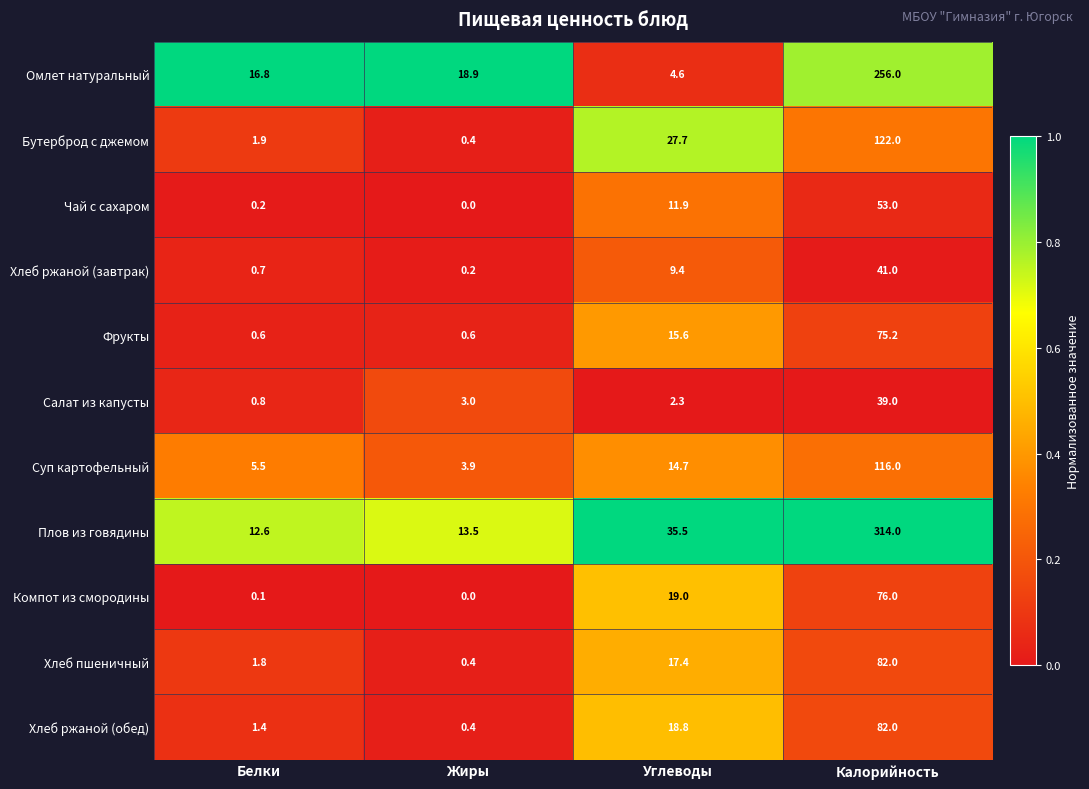

What is the spread (max minus min) of values at Белки?

16.7